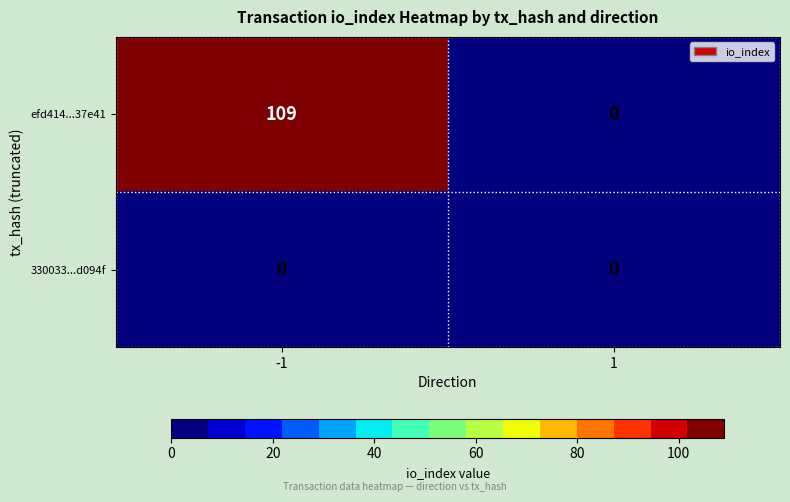

At which category is the sum across all series the highest?

-1